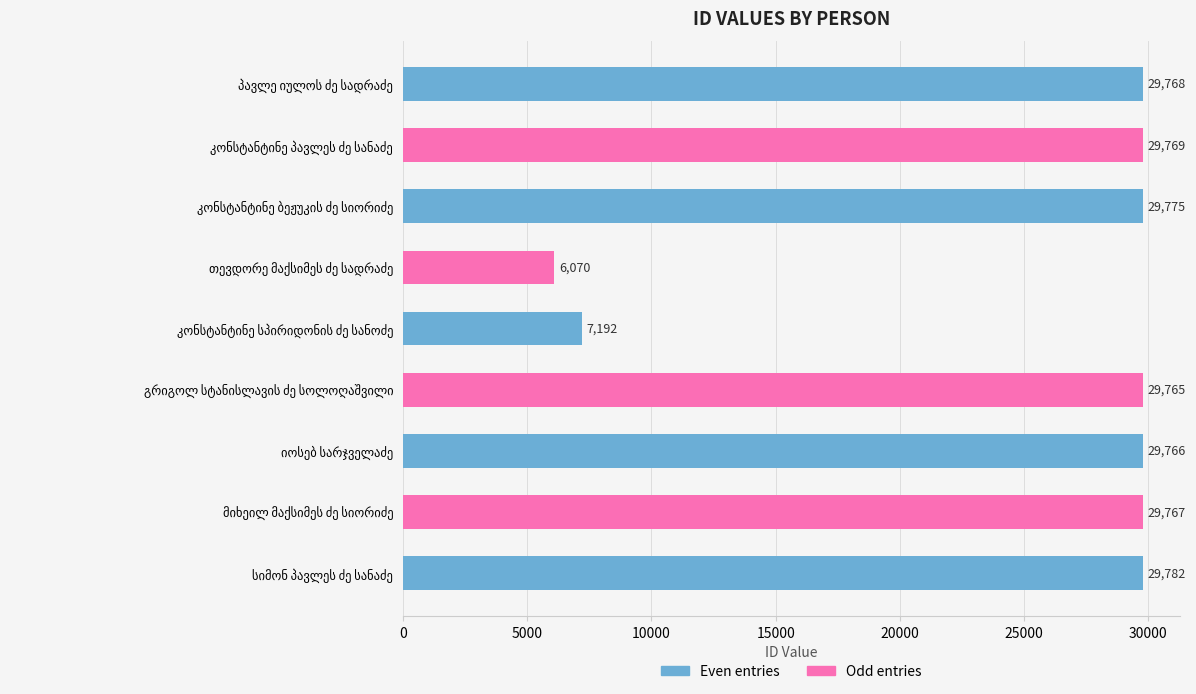

What is the maximum value shown in the chart?

29782